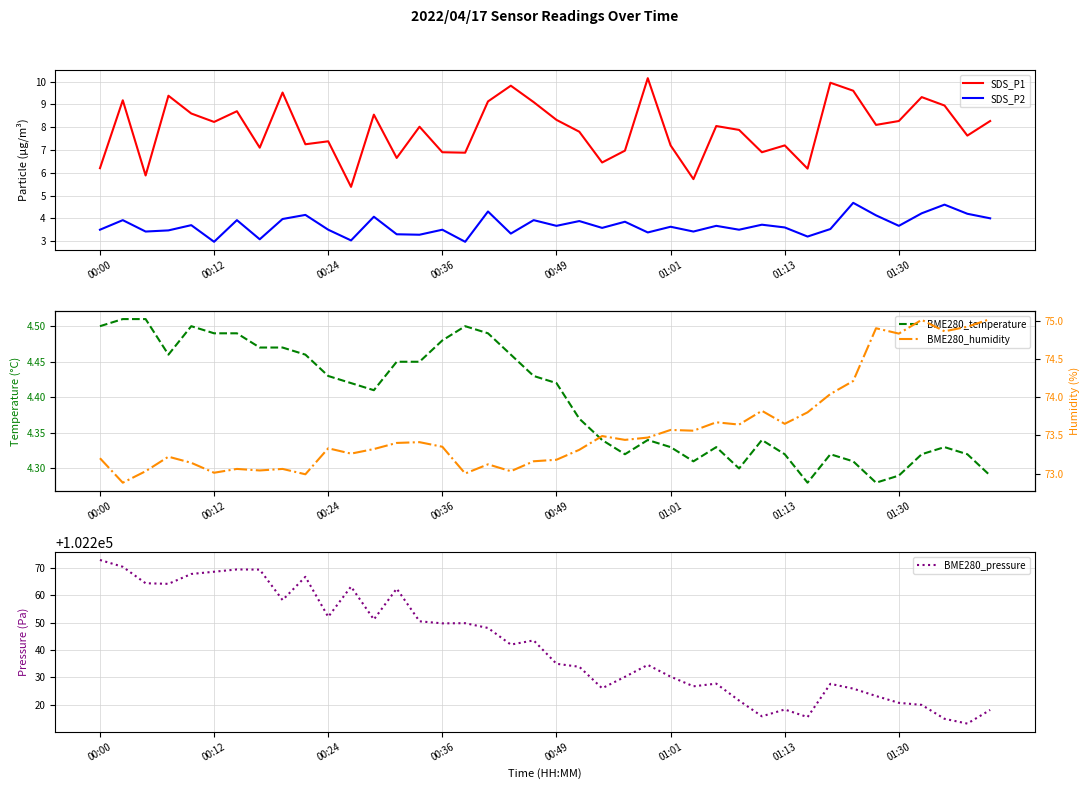

How many values in the BME280_humidity series exceed 73?

37